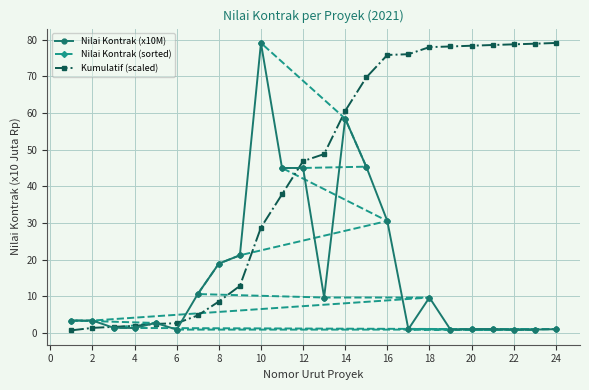

How many data points does each series have?

24